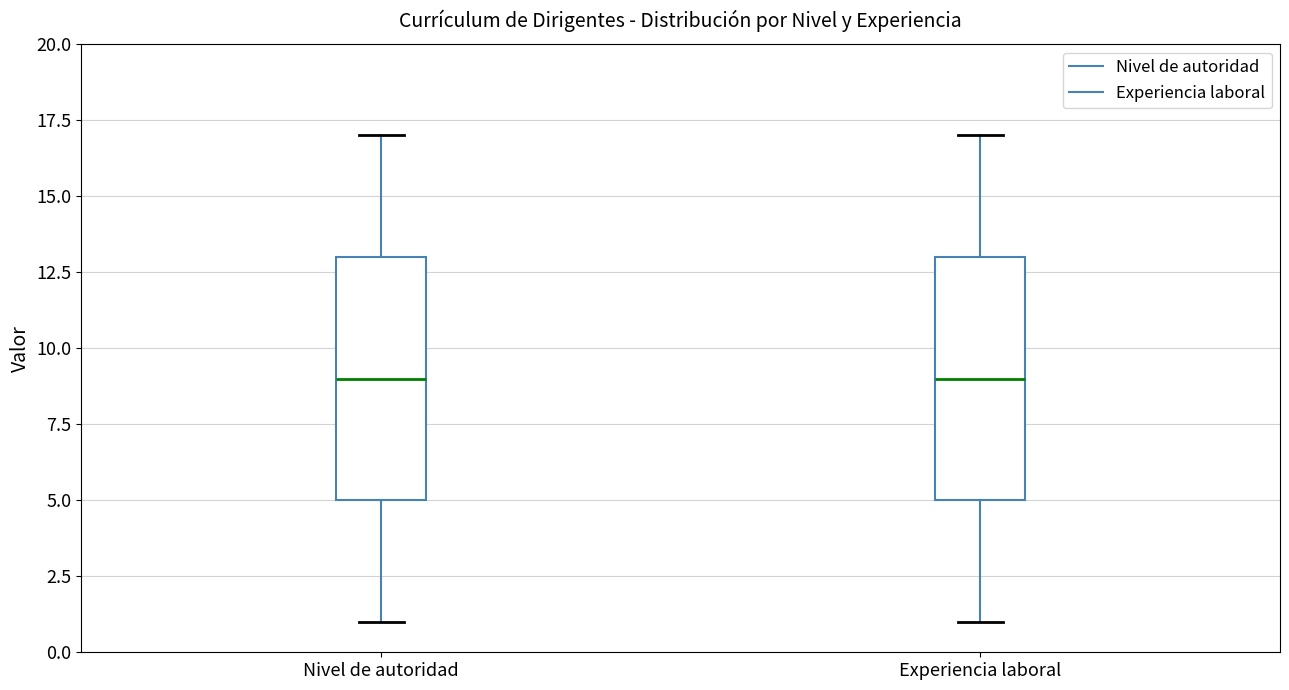

Reading left to right, read every box against the y-axis: the position of its median line, the range the box covers, and the ends of its whiskers. The values are not printed on the chart, so give them approximately, as read against the axis.

Nivel de autoridad: median 9, box 5 to 13, whiskers 1 to 17
Experiencia laboral: median 9, box 5 to 13, whiskers 1 to 17